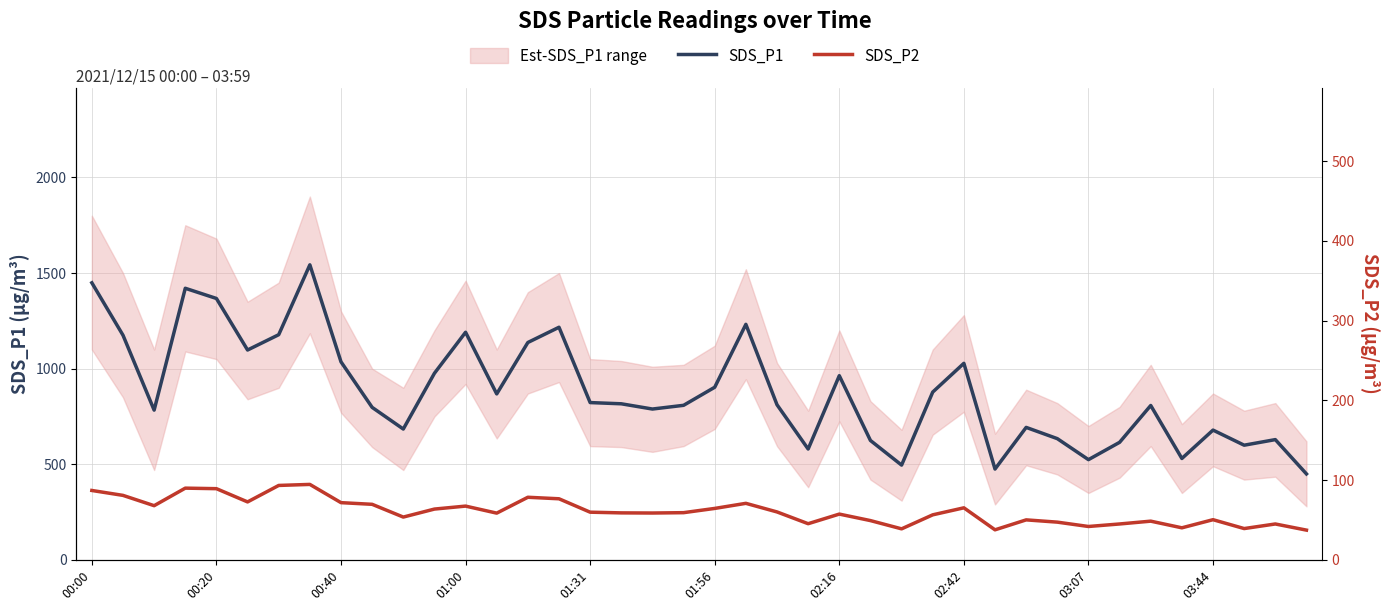

True or false: SDS_P2 and SDS_P1 intersect in this chart.

False